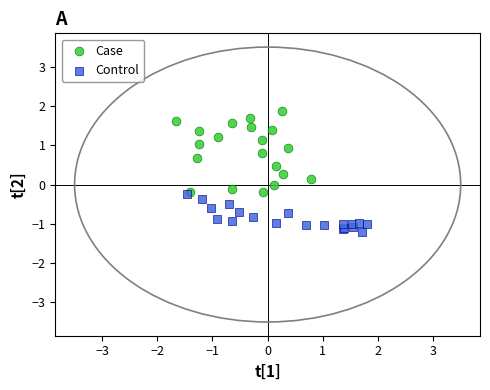

Which series reaches the maximum Y coordinate?

Case